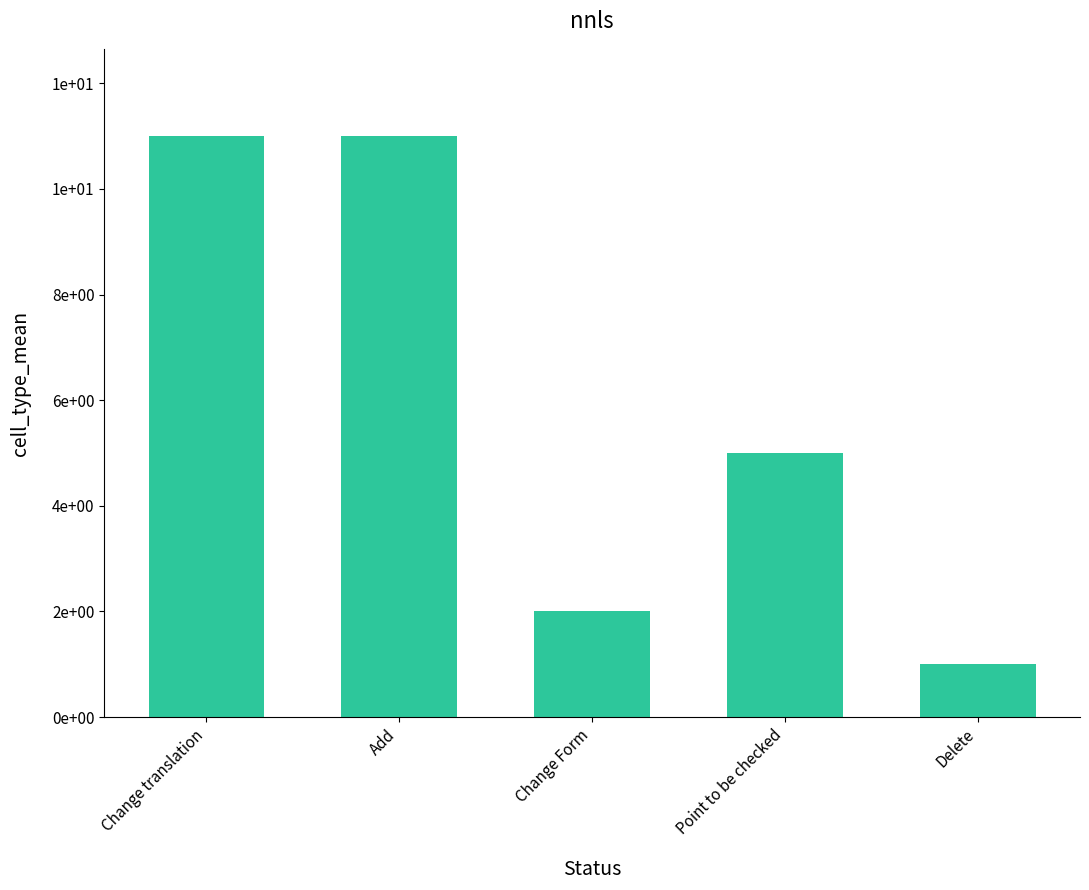

What is the difference between the maximum and minimum values?

10